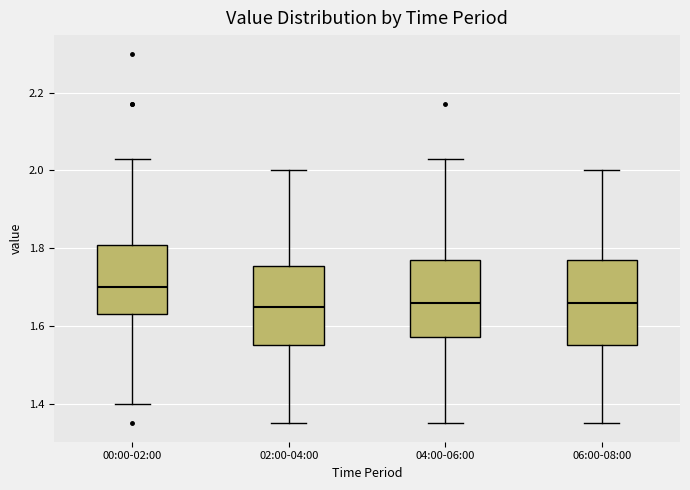

Where does the median line of the box for 02:00-04:00 sit on the y-axis? The values are not printed on the chart, so give them approximately, as read against the axis.

1.66